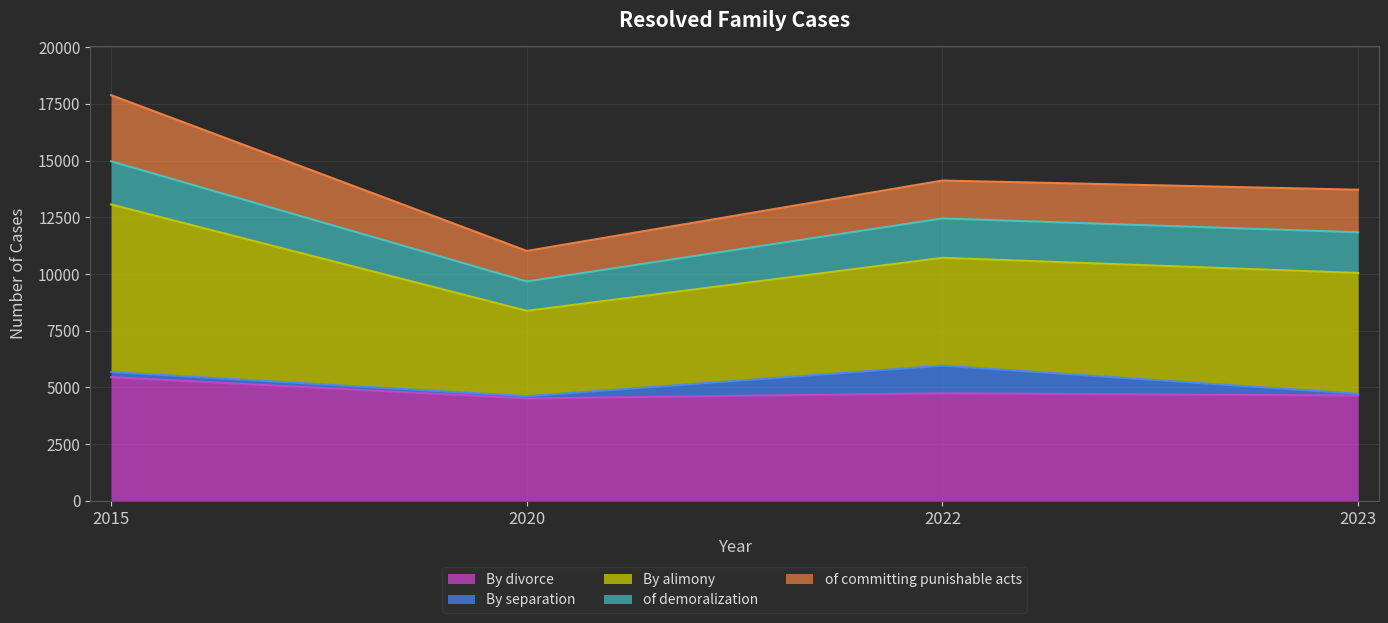

True or false: of demoralization and By separation intersect in this chart.

False